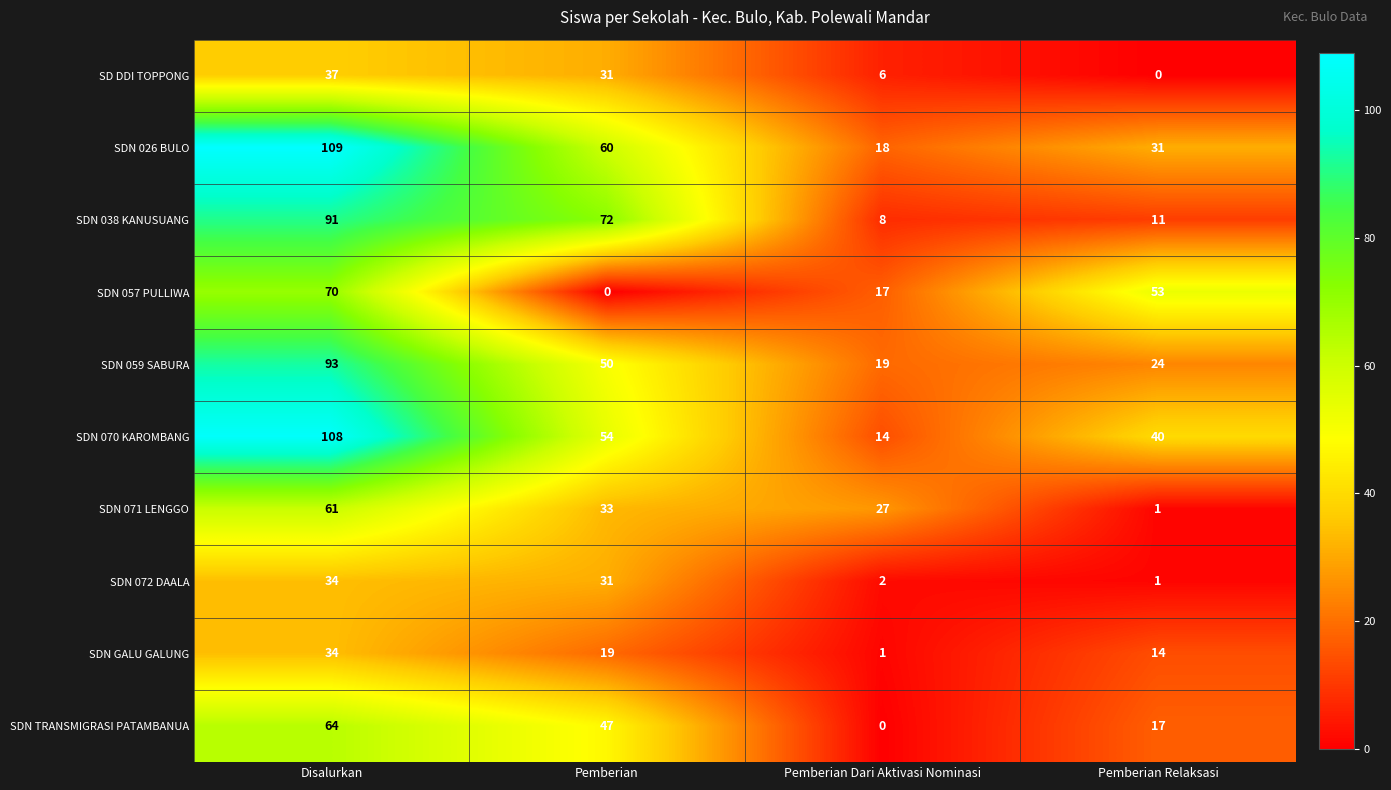

At which category does the chart reach its peak across all series?

Disalurkan